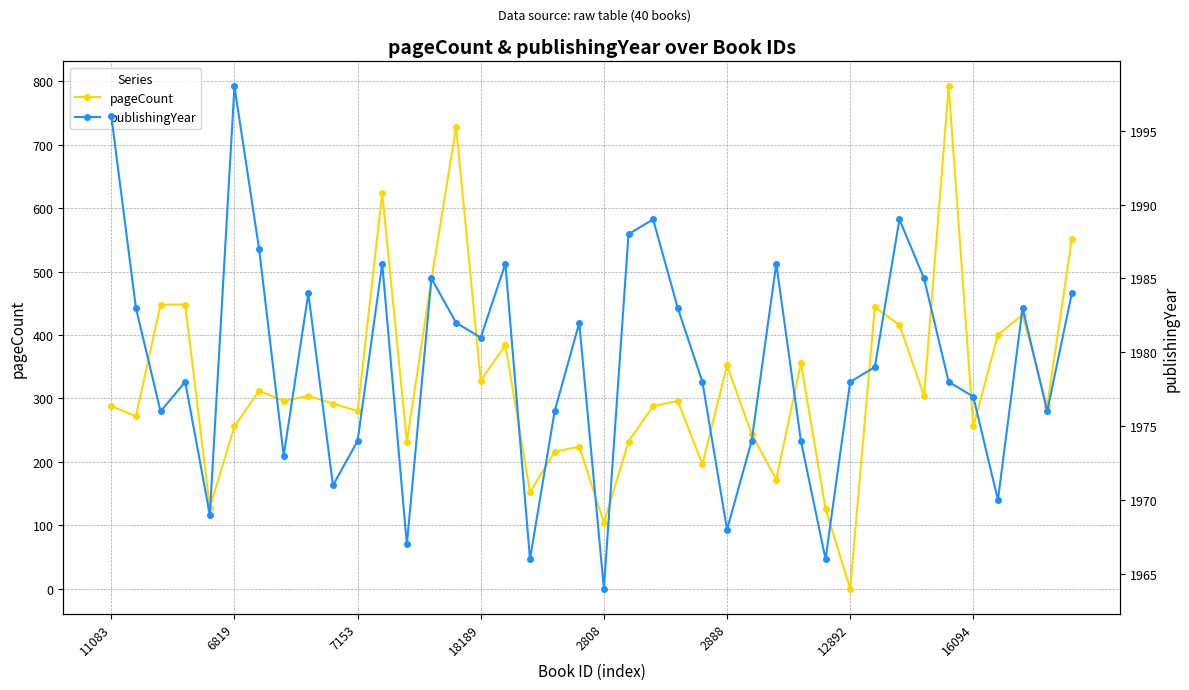

What are all the series names shown in the legend?

pageCount, publishingYear